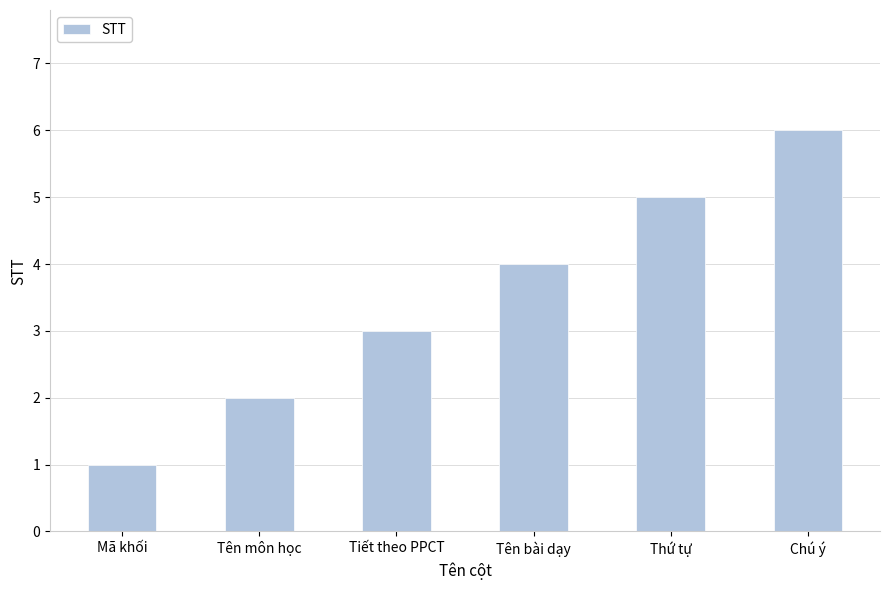

What is the difference between the second highest and minimum values?

4